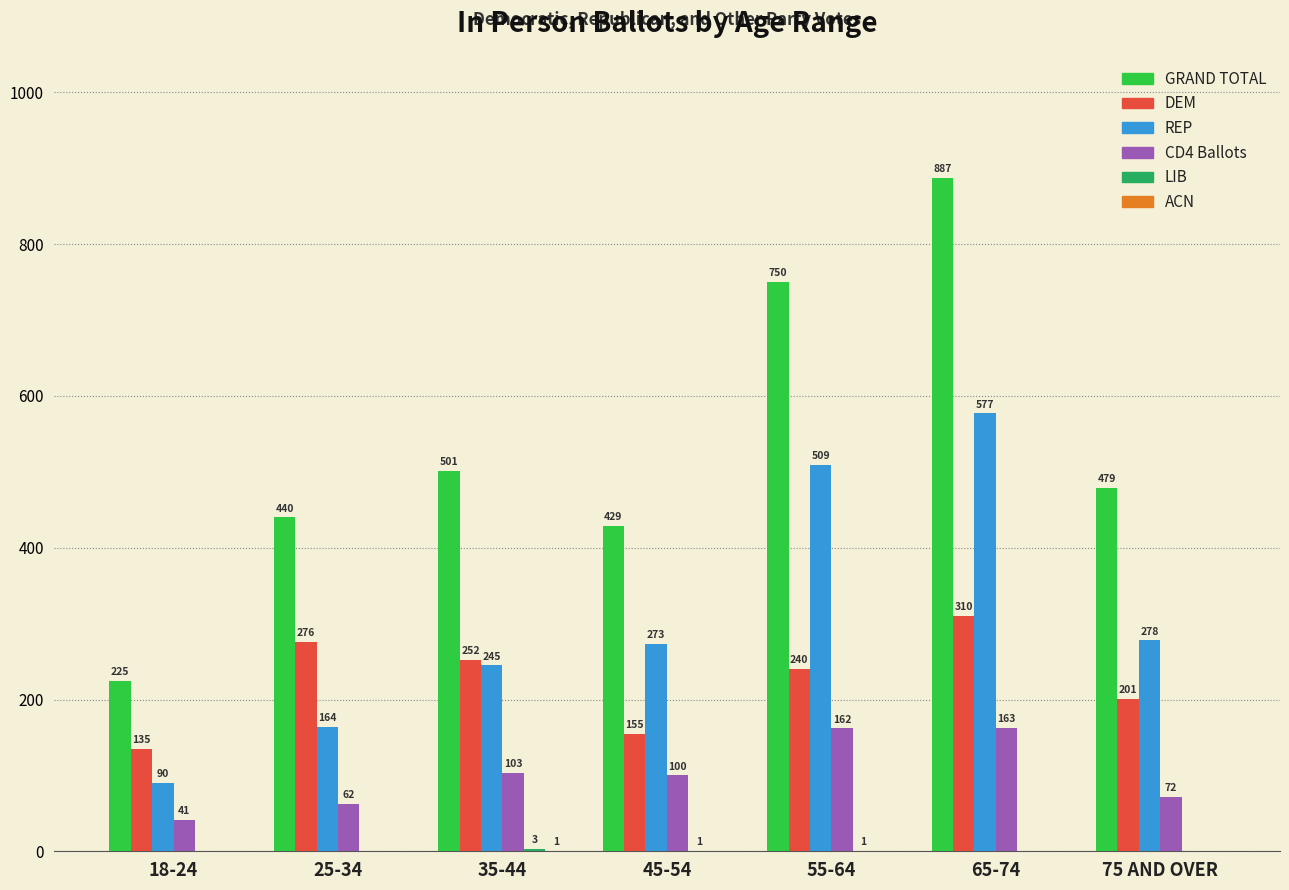

What is the total value across all series at 25-34?

942